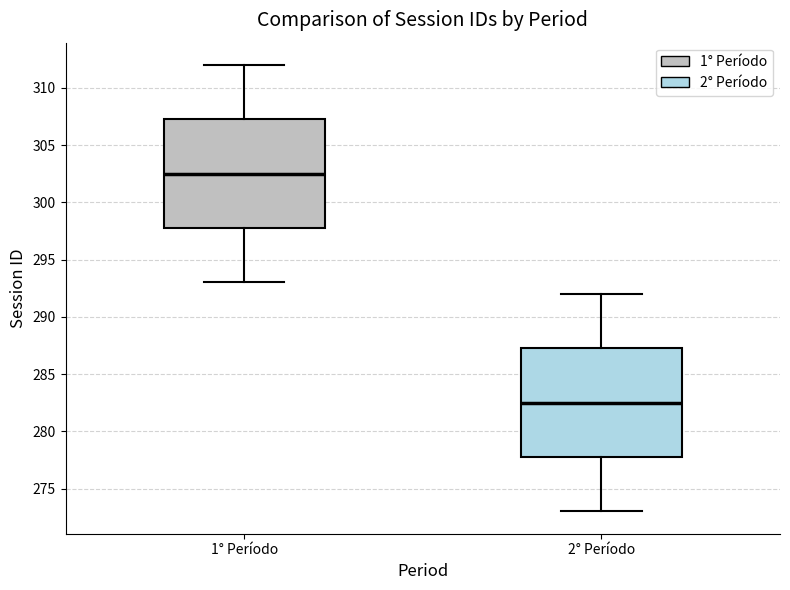

Where does the upper whisker of the box for 1° Período end on the y-axis? The values are not printed on the chart, so give them approximately, as read against the axis.

312.0